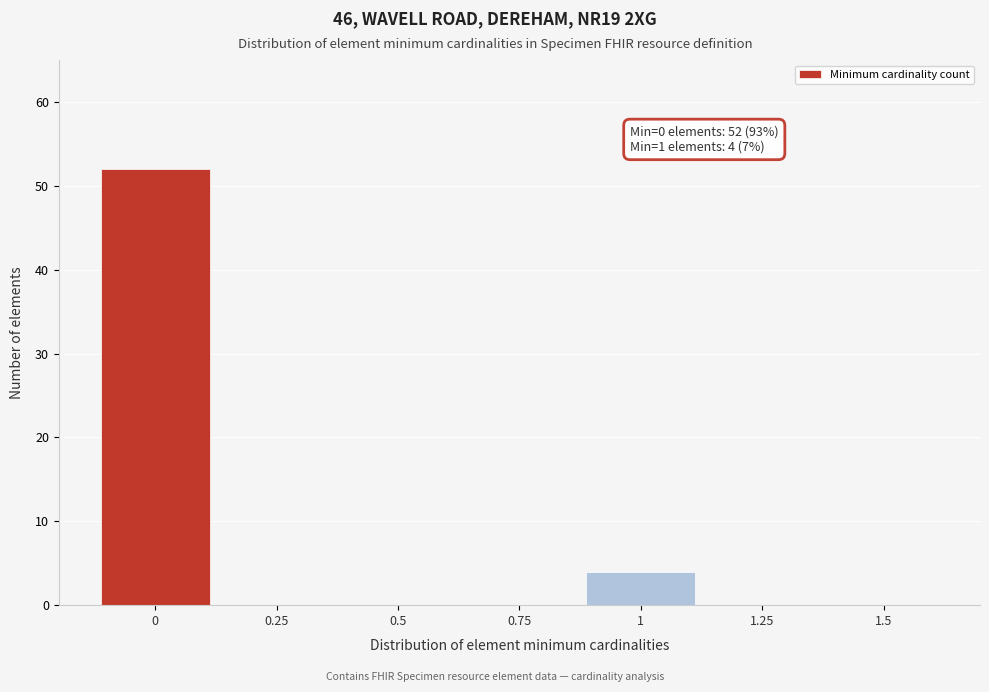

Reading left to right, what are all the values shown in this chart?

0=52	0.25=0	0.5=0	0.75=0	1=4	1.25=0	1.5=0